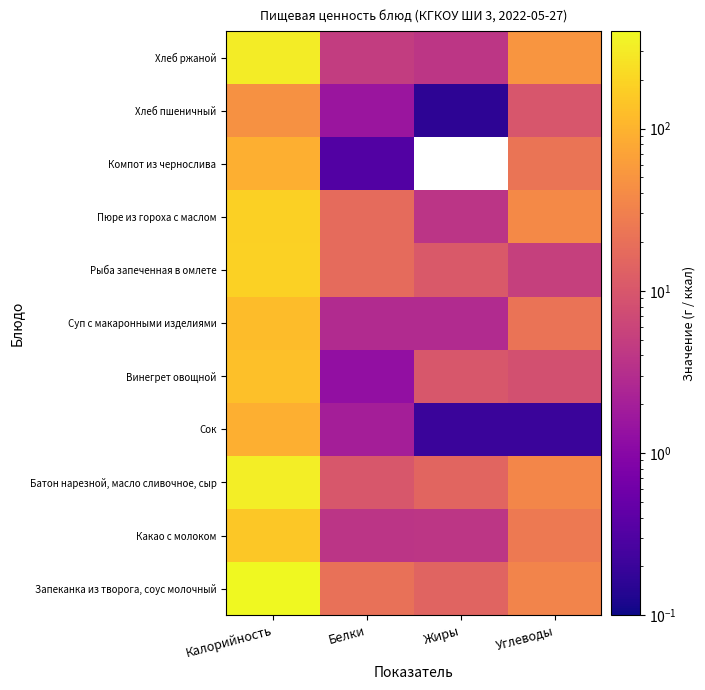

Reading left to right, transcribe all the data shown in this chart.

Запеканка из творога, соус молочный: Калорийность=398.4	Белки=20.9	Жиры=14.3	Углеводы=33.7
Какао с молоком: Калорийность=153.9	Белки=3.8	Жиры=3.9	Углеводы=25.9
Батон нарезной, масло сливочное, сыр: Калорийность=322.2	Белки=10.0	Жиры=15.1	Углеводы=36.1
Сок: Калорийность=92.0	Белки=2.0	Жиры=0.2	Углеводы=0.2
Винегрет овощной: Калорийность=129.3	Белки=1.3	Жиры=10.1	Углеводы=8.3
Суп с макаронными изделиями: Калорийность=124.1	Белки=2.8	Жиры=2.9	Углеводы=21.8
Рыба запеченная в омлете: Калорийность=188.3	Белки=17.4	Жиры=10.8	Углеводы=5.2
Пюре из гороха с маслом: Калорийность=182.1	Белки=17.3	Жиры=3.8	Углеводы=38.1
Компот из чернослива: Калорийность=92.0	Белки=0.3	Жиры=0.0	Углеводы=22.7
Хлеб пшеничный: Калорийность=47.0	Белки=1.5	Жиры=0.2	Углеводы=9.8
Хлеб ржаной: Калорийность=310.8	Белки=4.8	Жиры=4.0	Углеводы=51.0